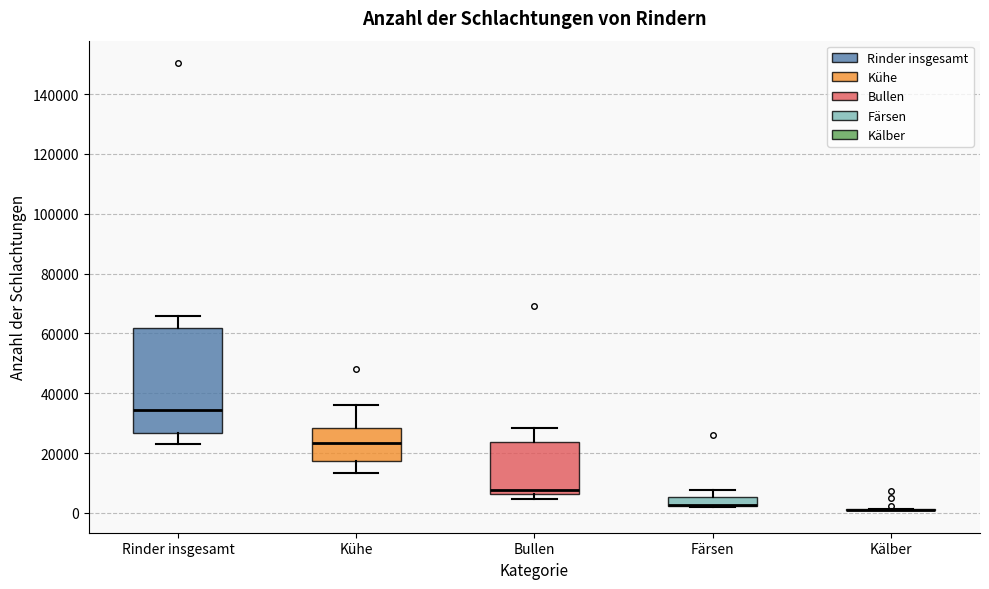

Where is the lower edge of the box for Färsen on the y-axis? The values are not printed on the chart, so give them approximately, as read against the axis.

2000